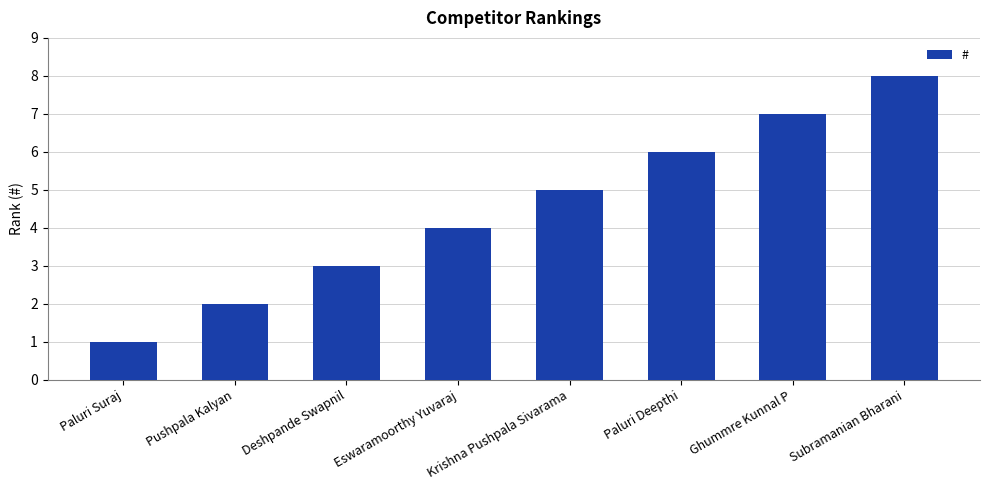

Where is the data nearest to the value 4?

Eswaramoorthy Yuvaraj